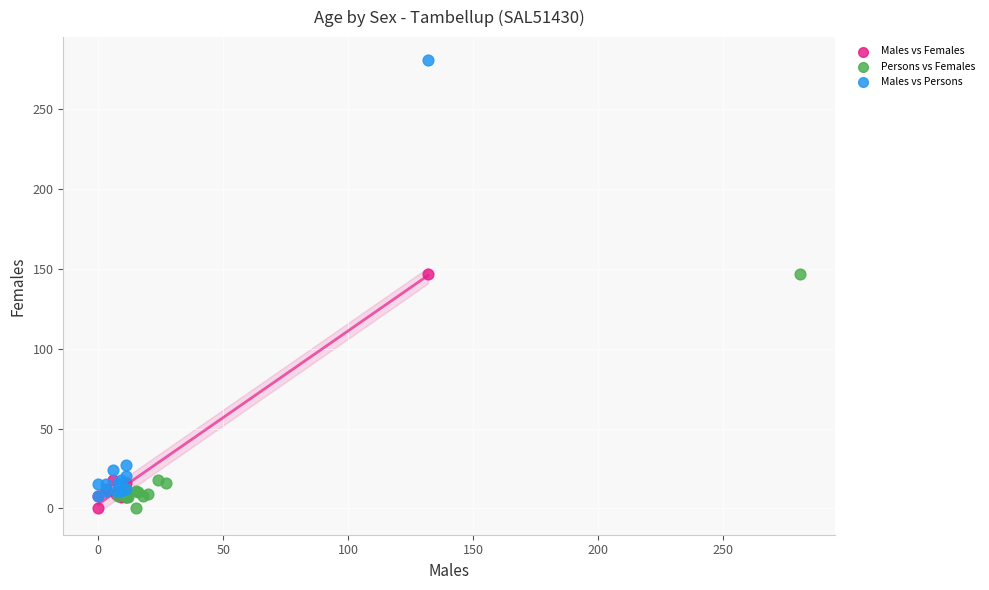

Which series has the largest Y range (max minus min)?

Males vs Persons